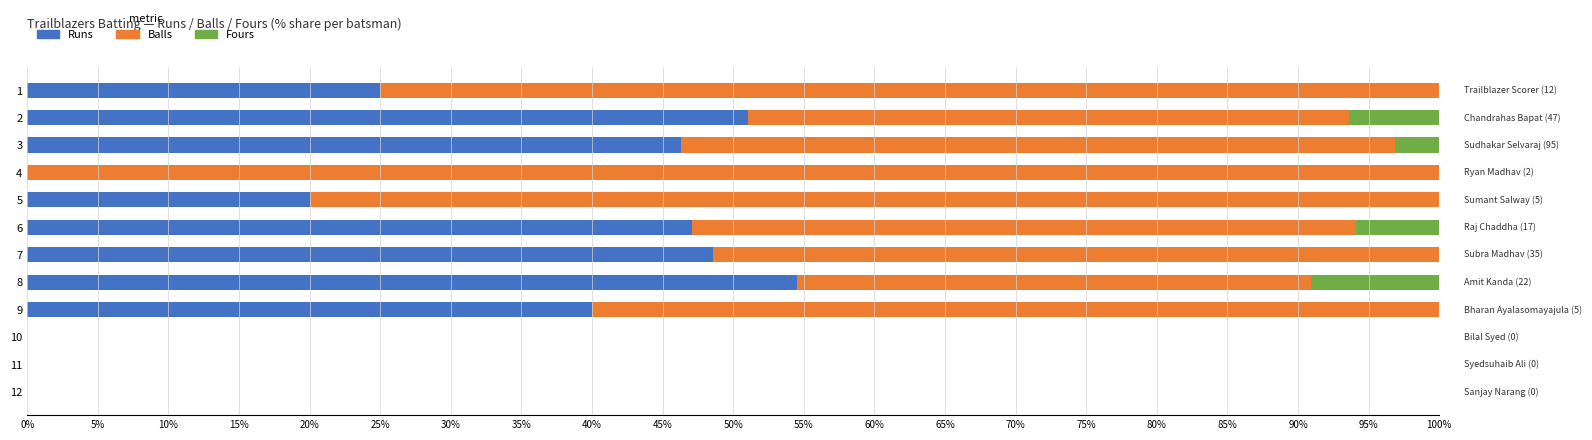

What is the total value across all series at 9?

100.0